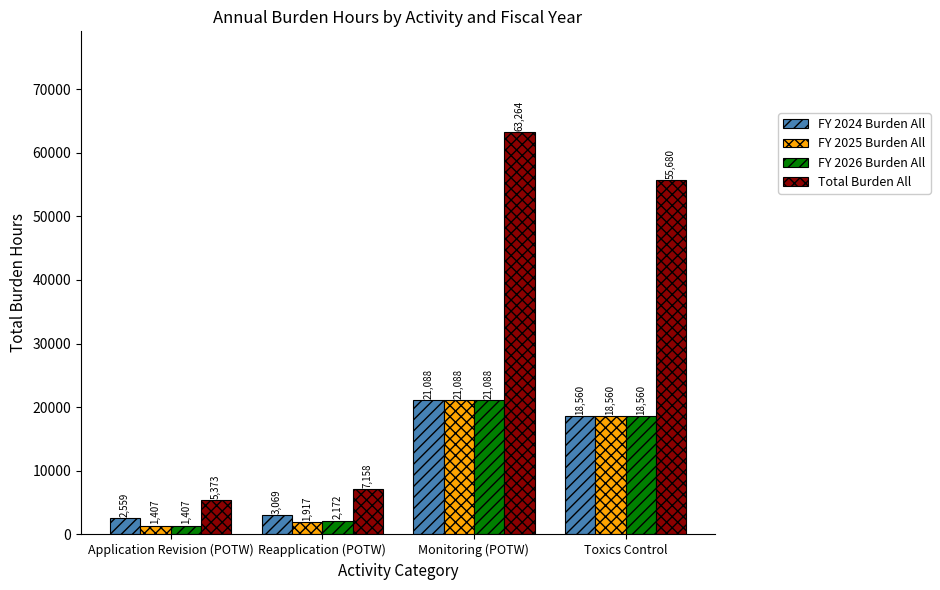

Which series has the largest total across all categories?

Total Burden All